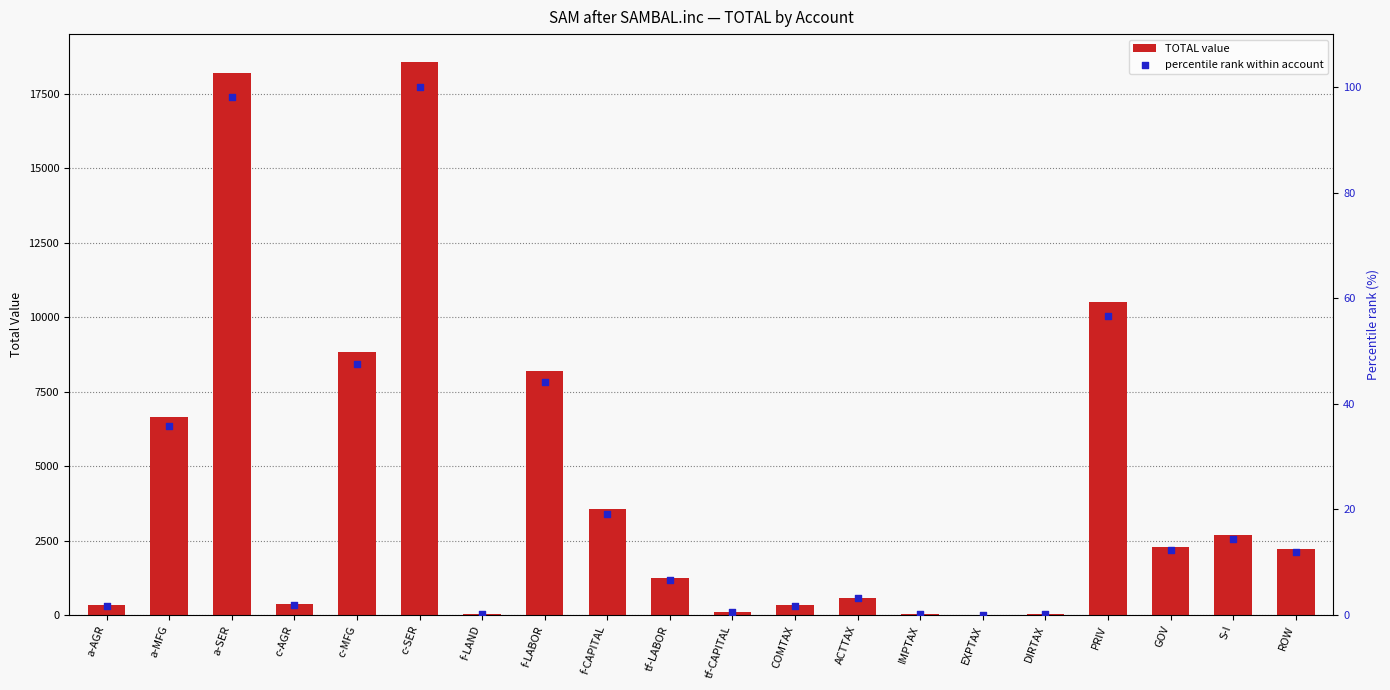

Which series contains the highest Y value?

TOTAL value